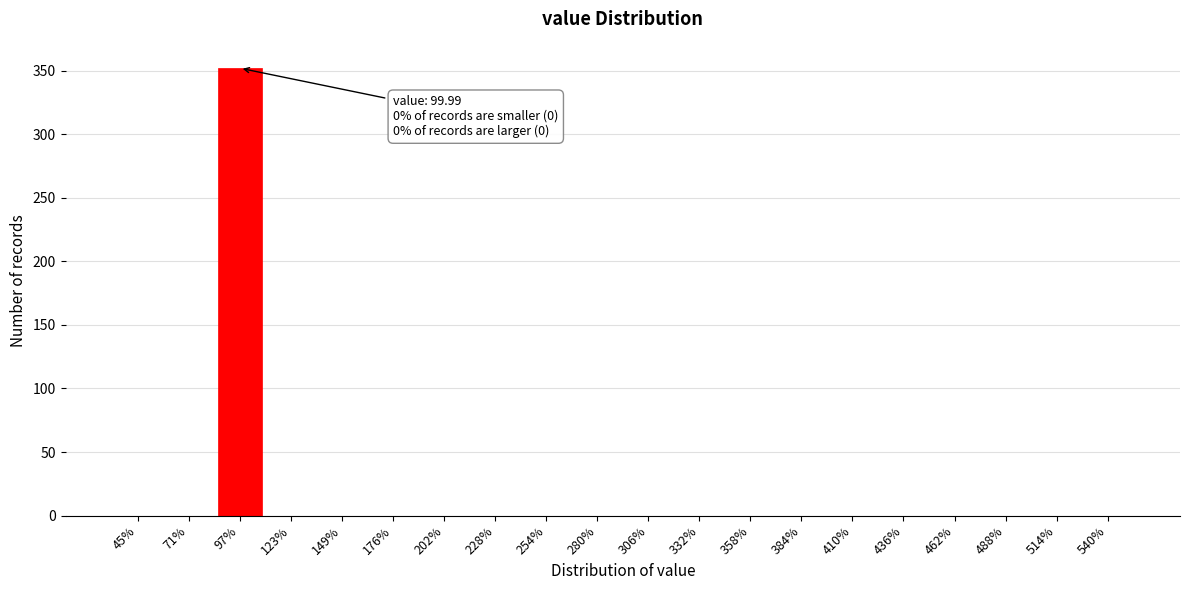

Reading left to right, transcribe all the data shown in this chart.

45%=0	71%=0	97%=352	123%=0	149%=0	176%=0	202%=0	228%=0	254%=0	280%=0	306%=0	332%=0	358%=0	384%=0	410%=0	436%=0	462%=0	488%=0	514%=0	540%=0